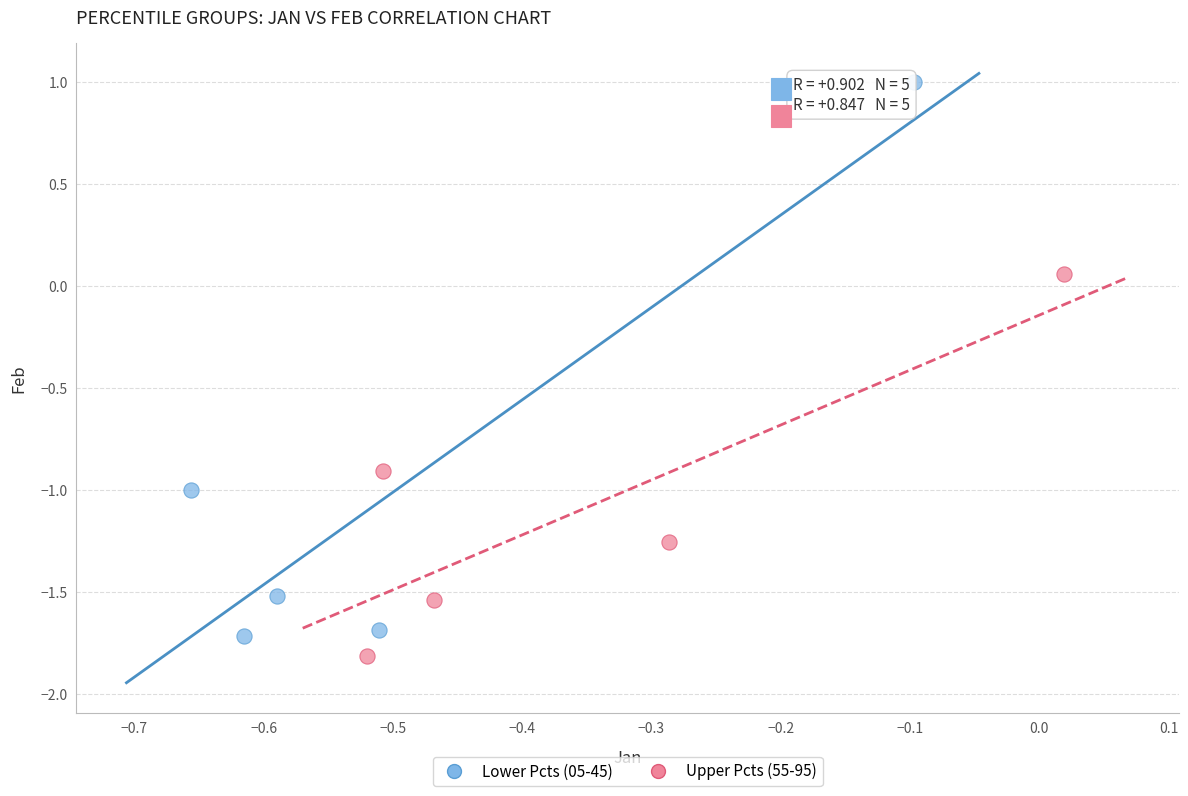

Which series has the largest Y range (max minus min)?

Lower Pcts (05-45)